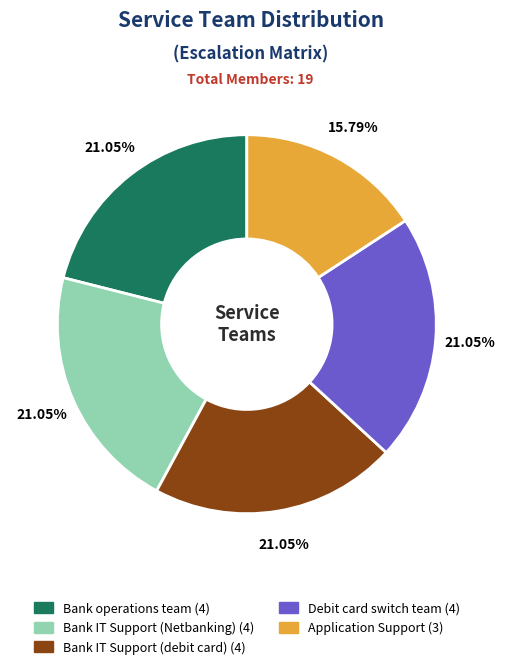

To the nearest percent, what portion does Bank operations team represent?

21%